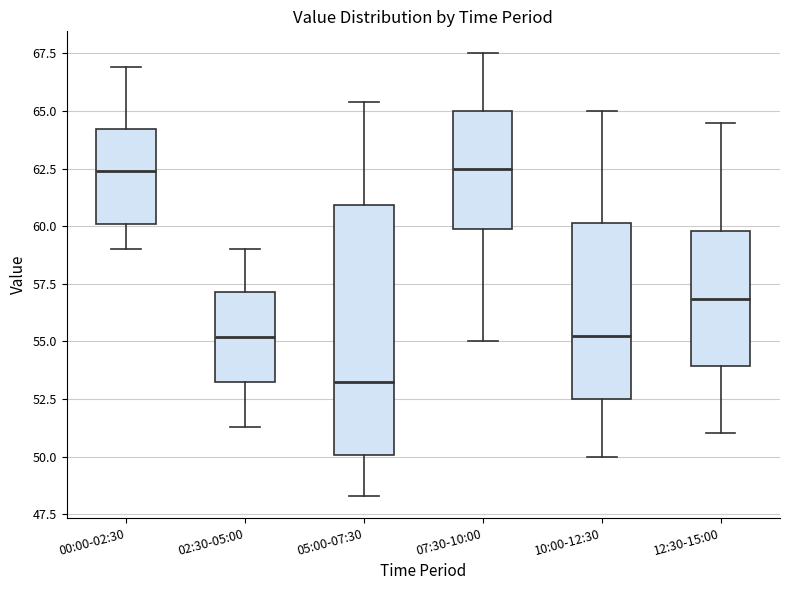

Which box is the tallest, from its lower edge to its upper edge?

05:00-07:30